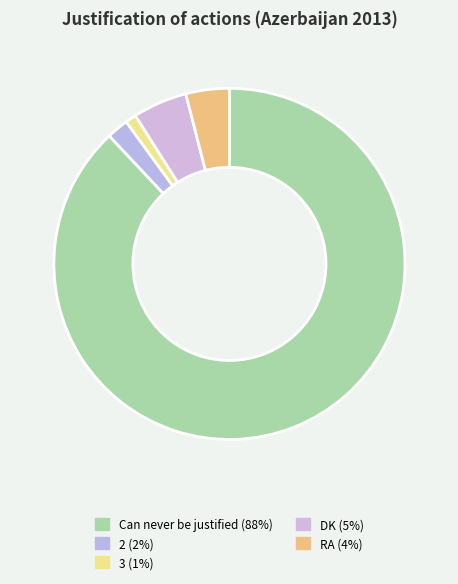

Which category has the biggest portion of the pie?

Can never be justified (88%)